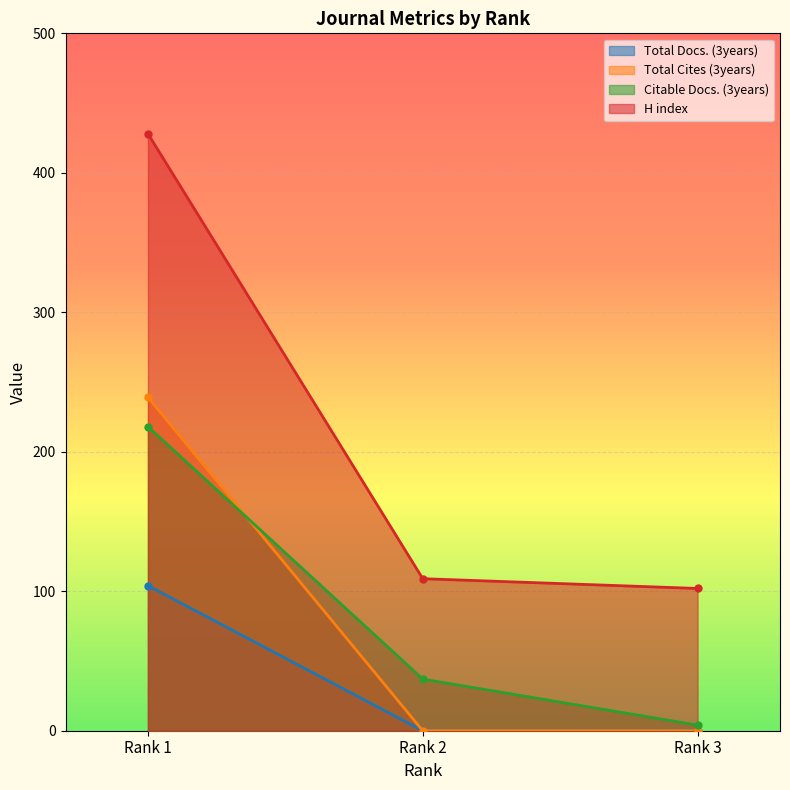

How many distinct data groups are displayed?

4